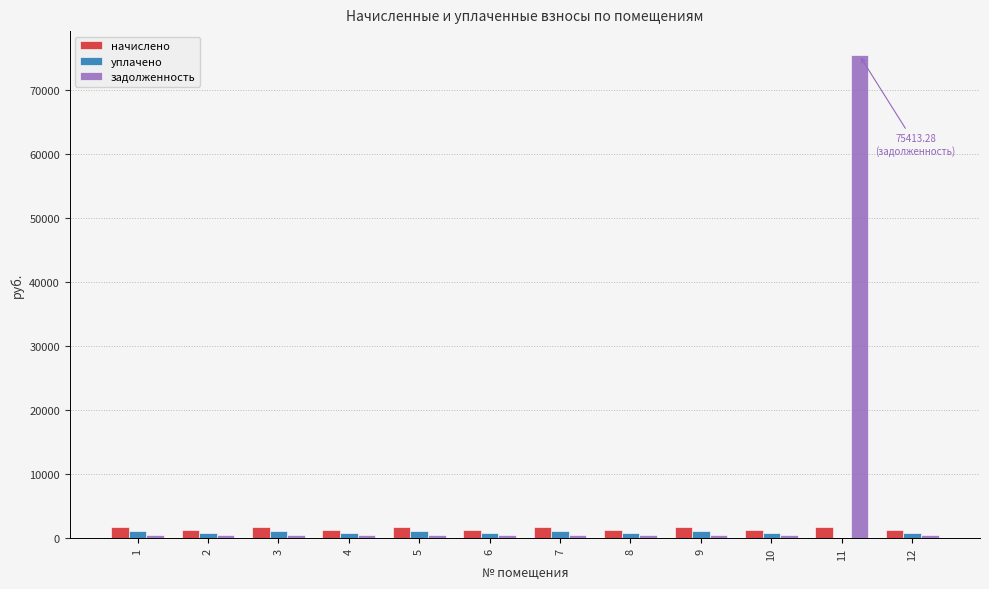

Does the chart contain stacked bars?

No